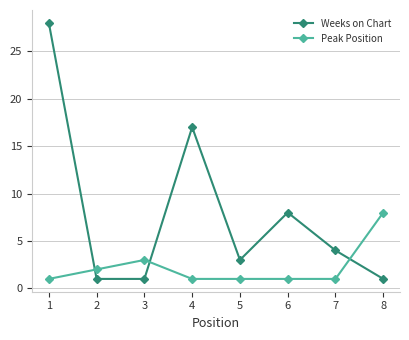

At which category does Weeks on Chart reach its first local peak?

4